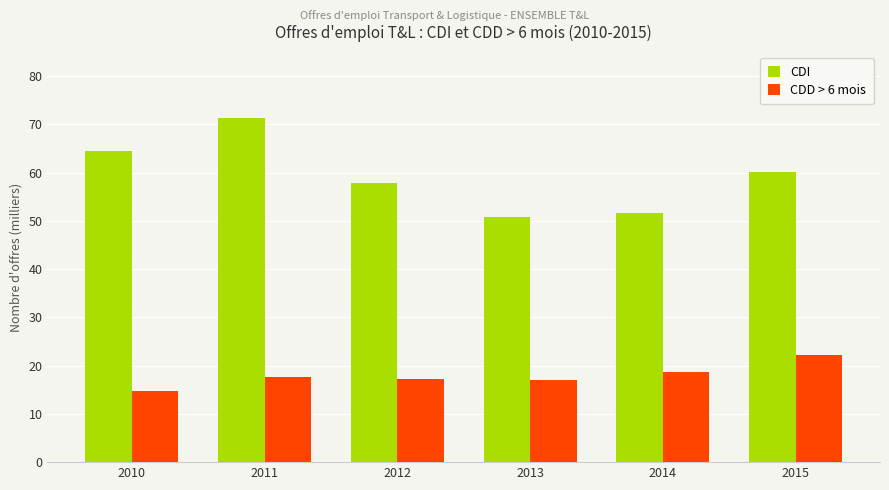

How many bars are there in each group?

2